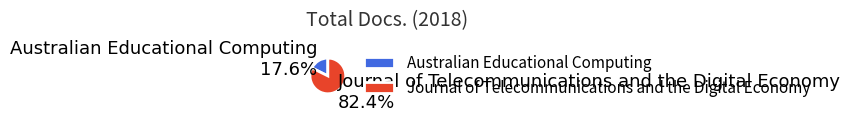

Which slice represents more than half of the pie?

Journal of Telecommunications and the Digital Economy